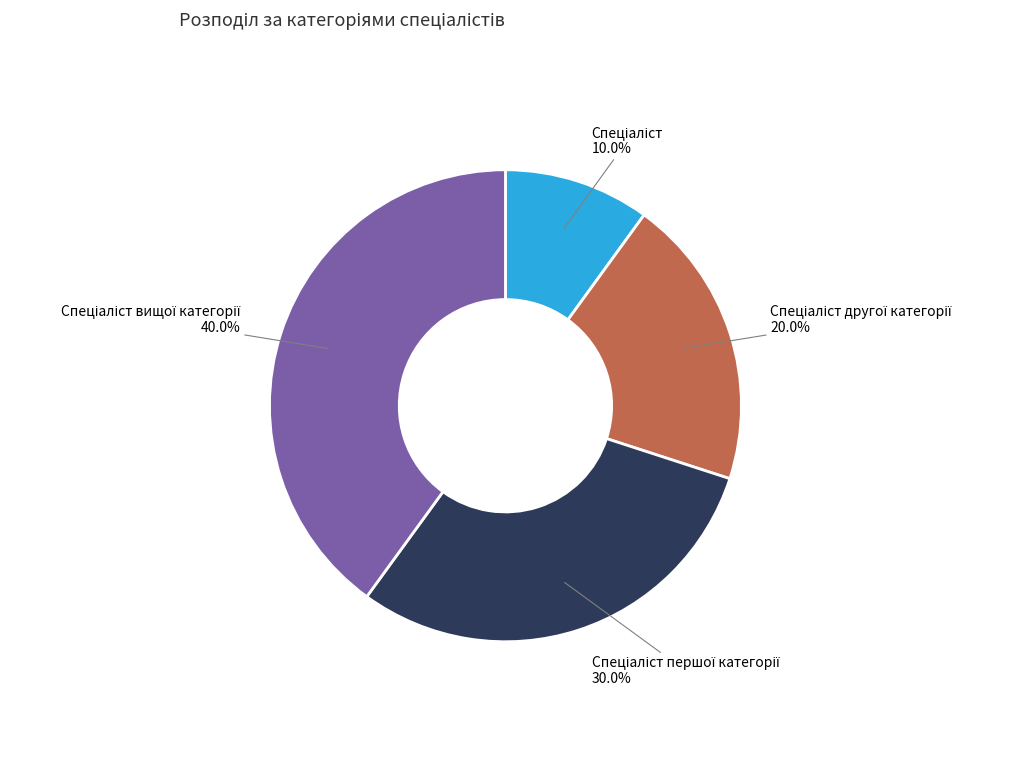

Is there any slice that represents more than half of the pie?

No